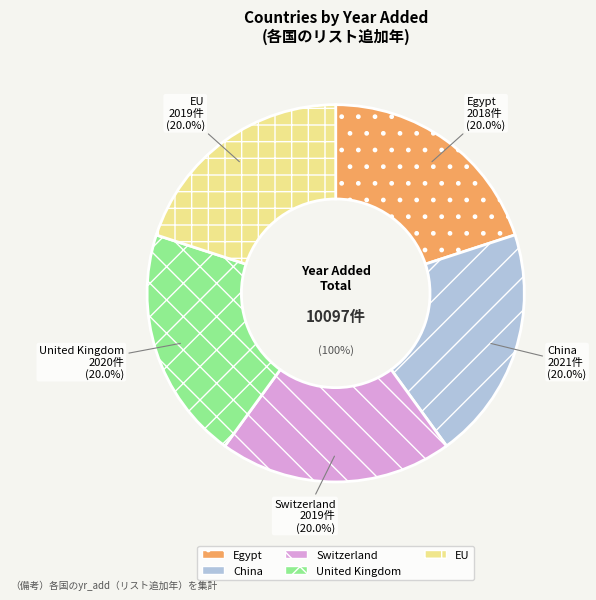

How much of the chart is everything except EU?

80.0%